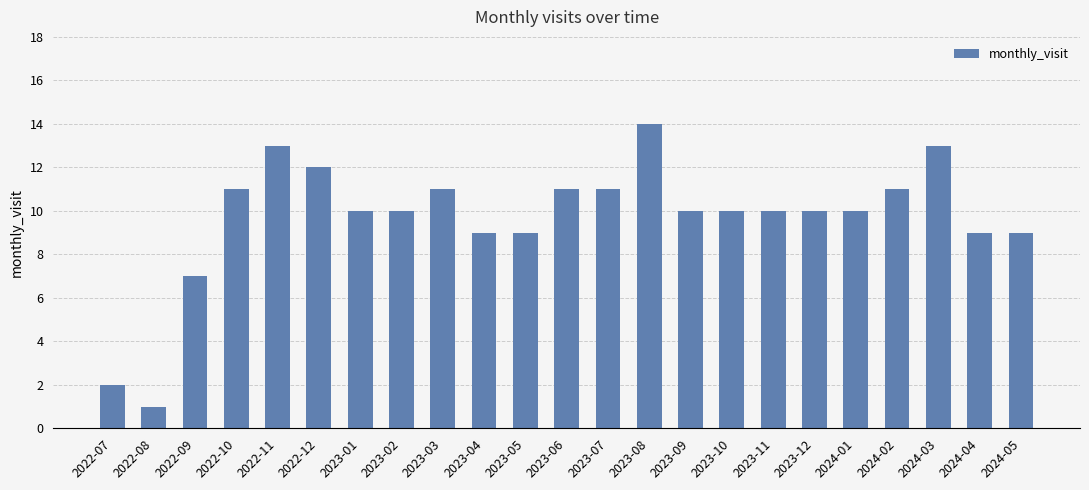

Between 2023-06 and 2023-08, which is larger?

2023-08